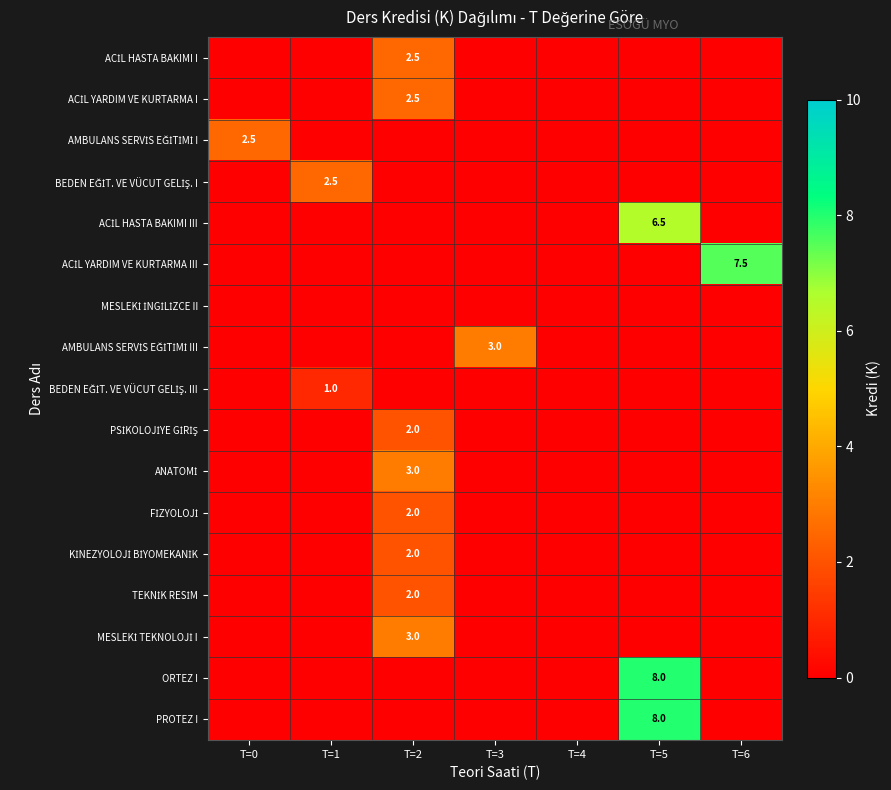

What is the difference between the AMBULANS SERVİS EĞİTİMİ I values at T=0 and T=5?

2.5